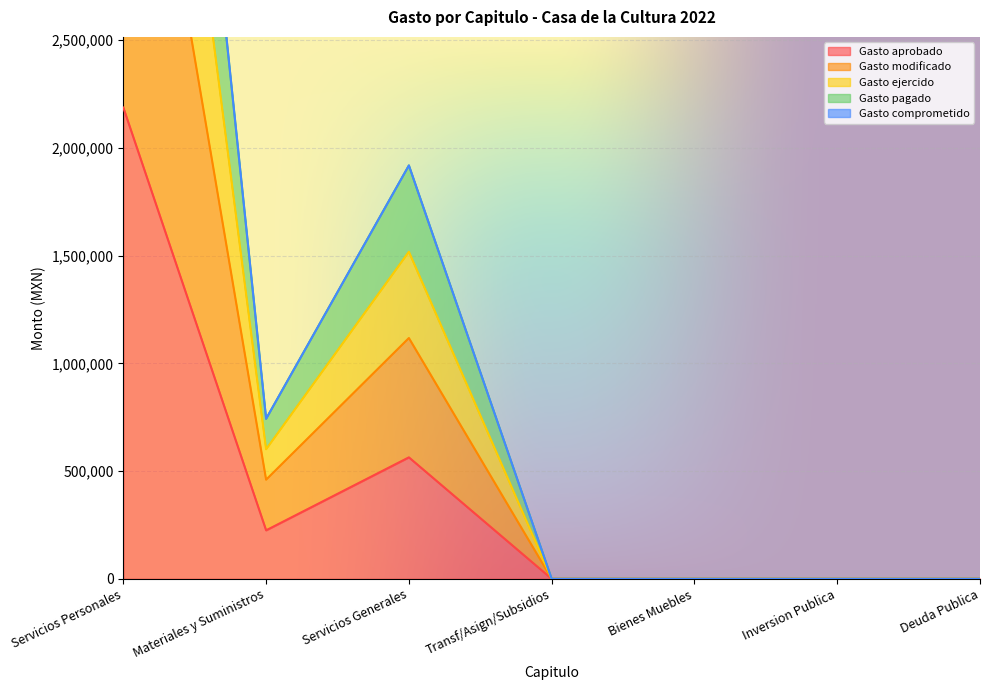

What is the label of the 4th point from the left?

Transf/Asign/Subsidios